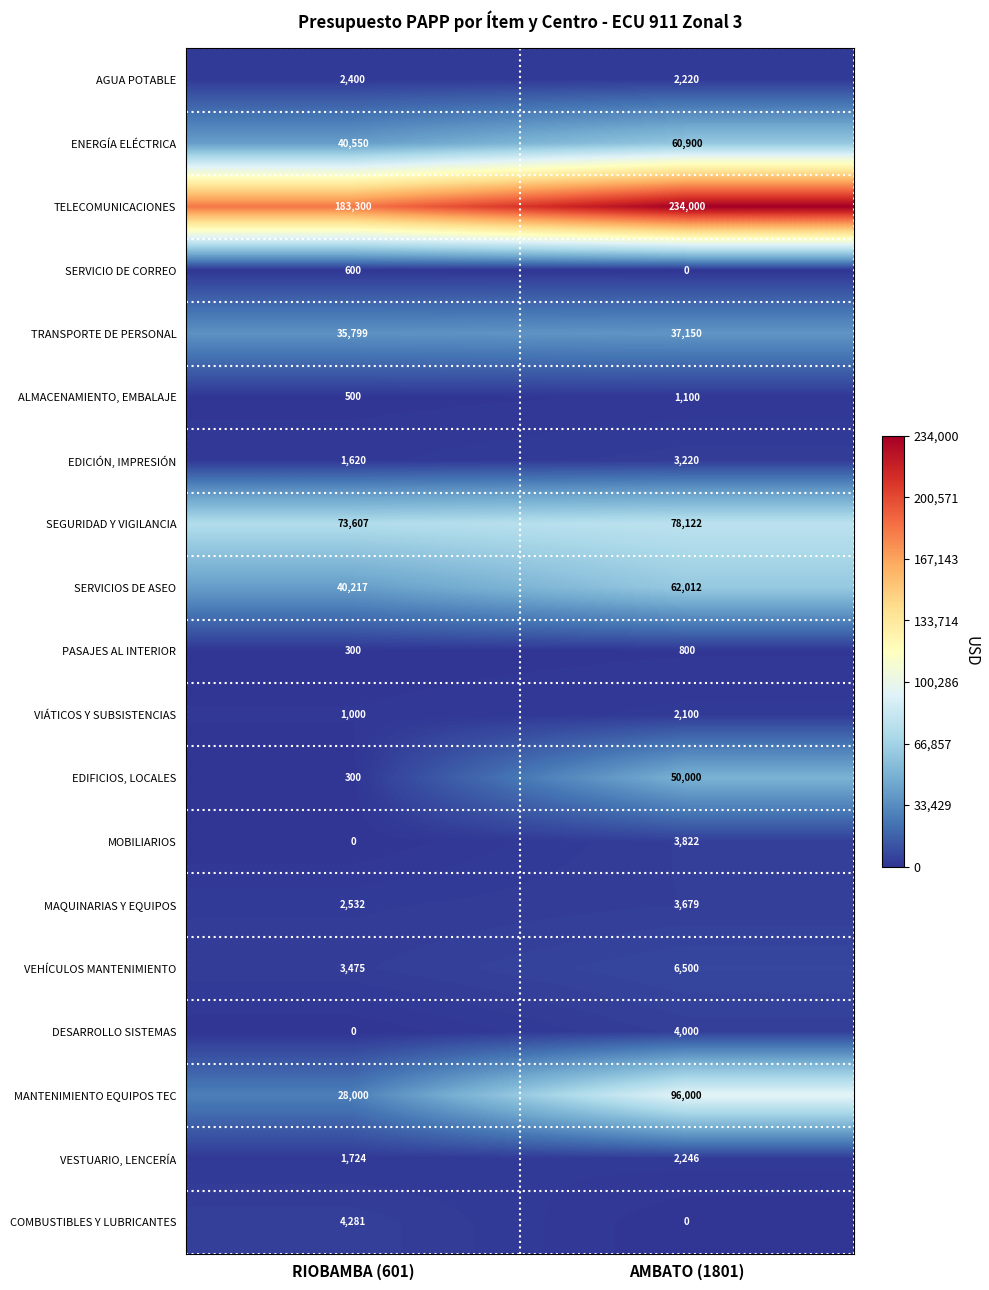

What is the total value across all series at AMBATO (1801)?

647871